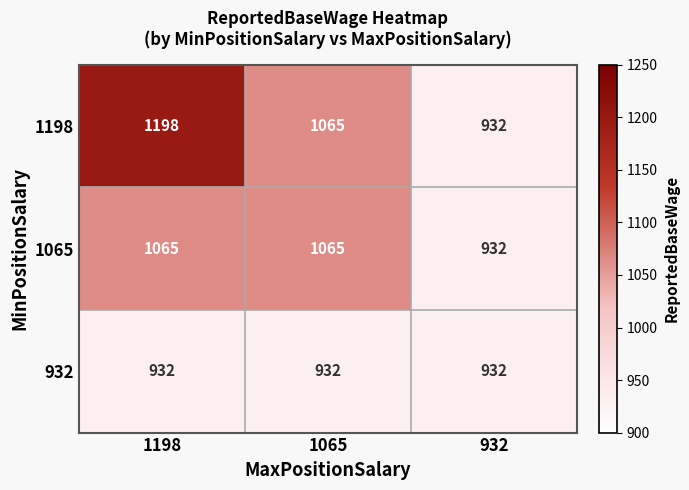

Which series changed the most between 1198 and 932?

1198